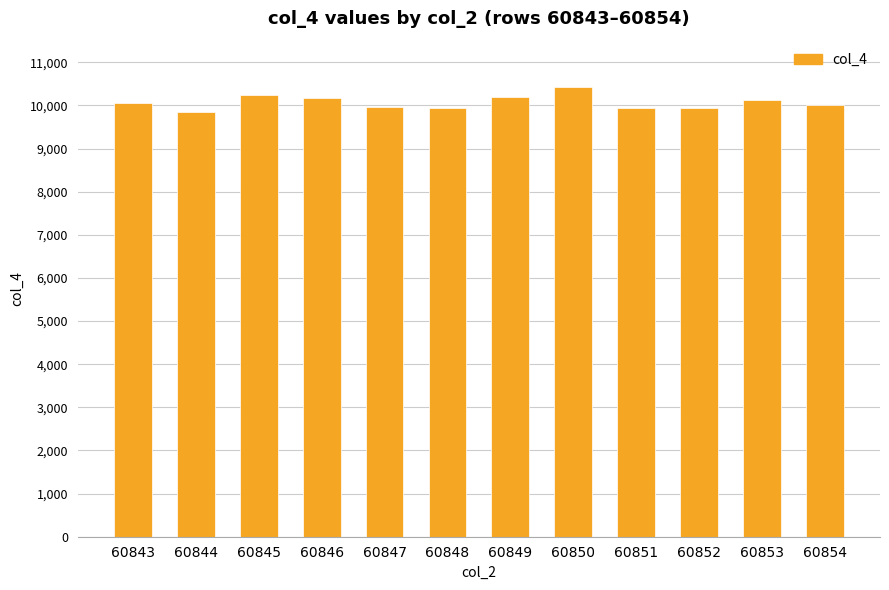

At which label does the data first exceed 10104?

3